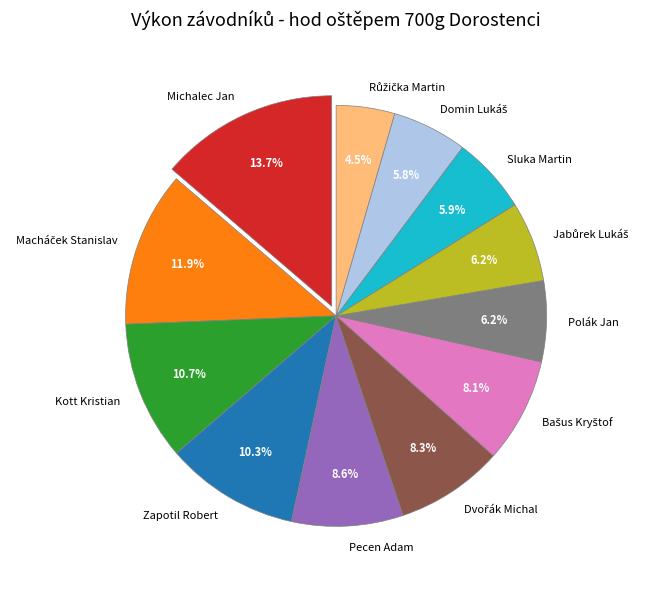

Do Kott Kristian and Pecen Adam together represent more than half of the pie?

No